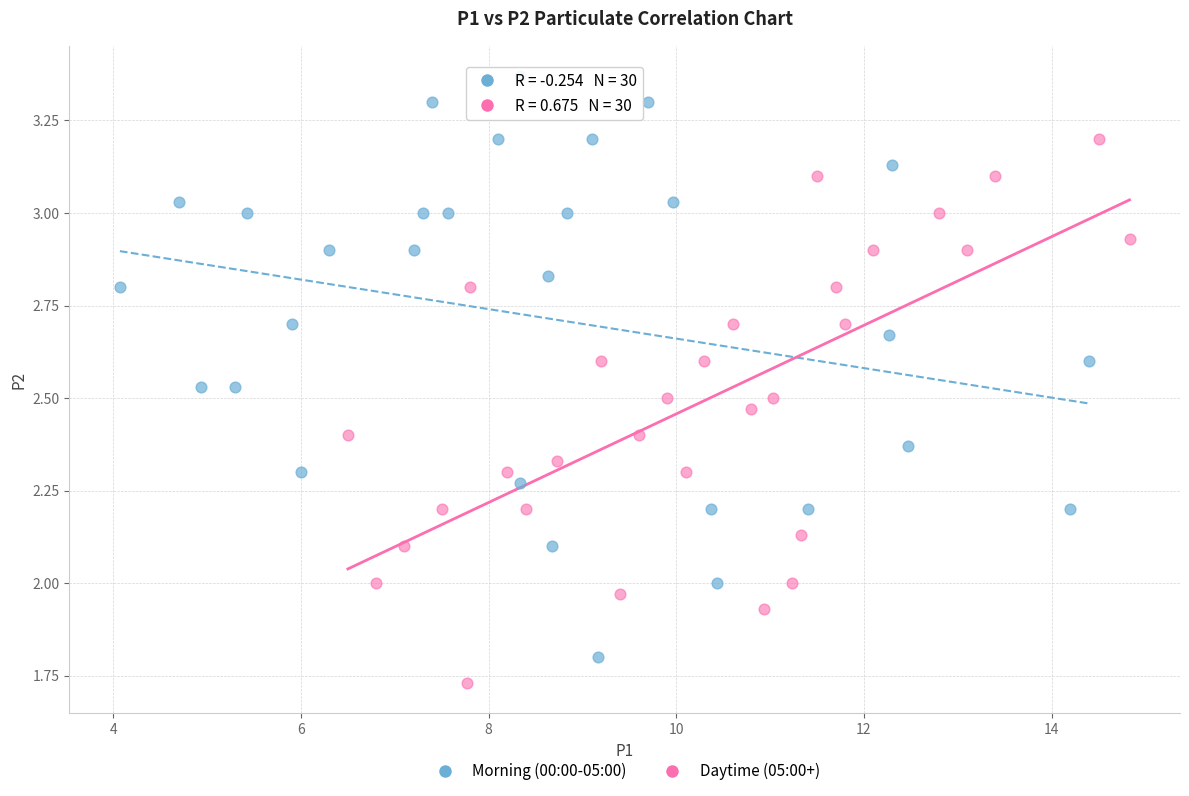

Which series reaches the maximum Y coordinate?

Morning (00:00-05:00)